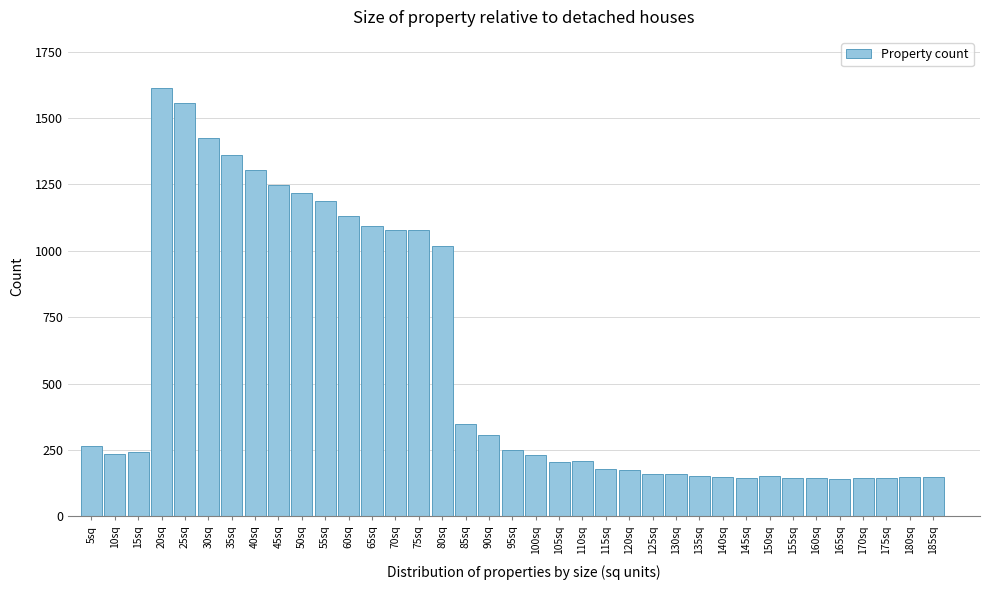

What is the difference between the values at 85sq and 165sq?

208.8